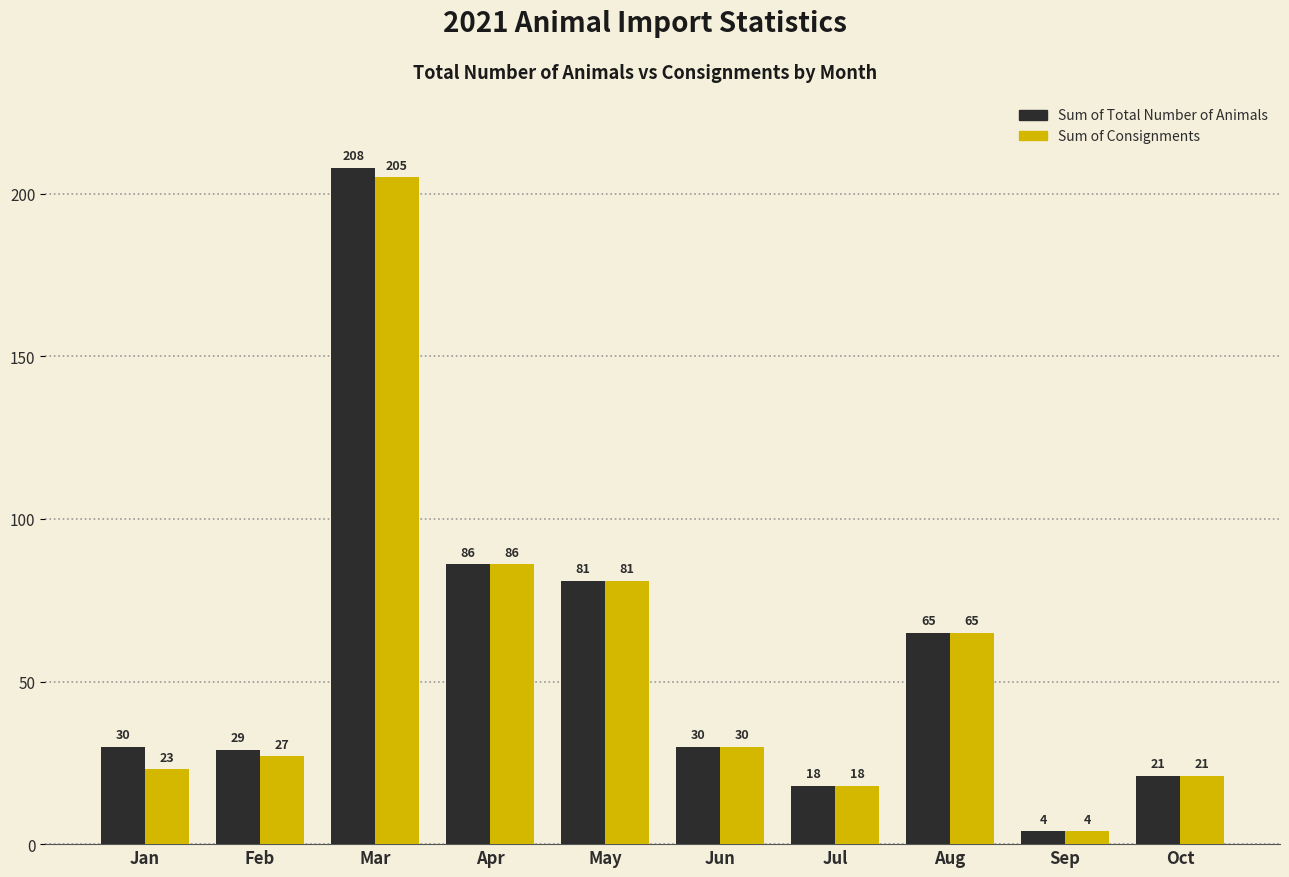

At how many categories does at least one series exceed 116?

1